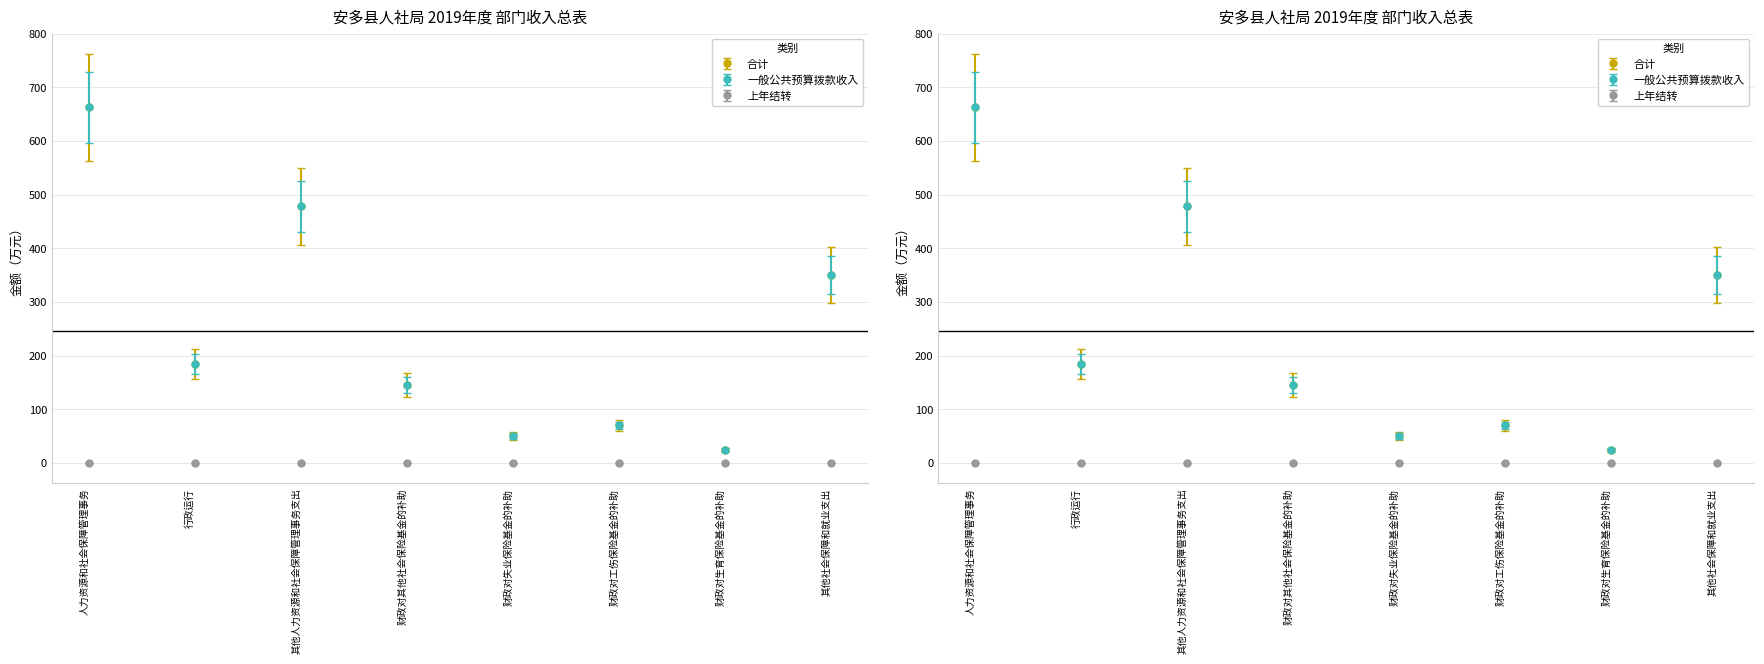

What is the label of the 5th bar from the left?

财政对失业保险基金的补助